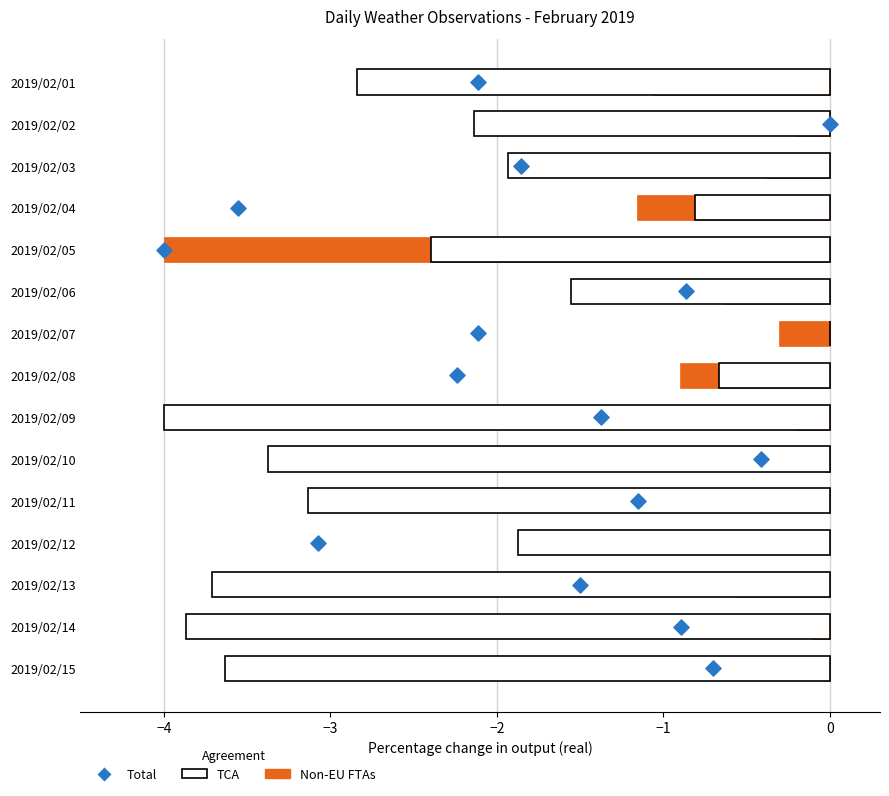

Is the value of TCA at 7 greater than the value of Total at 9?

No